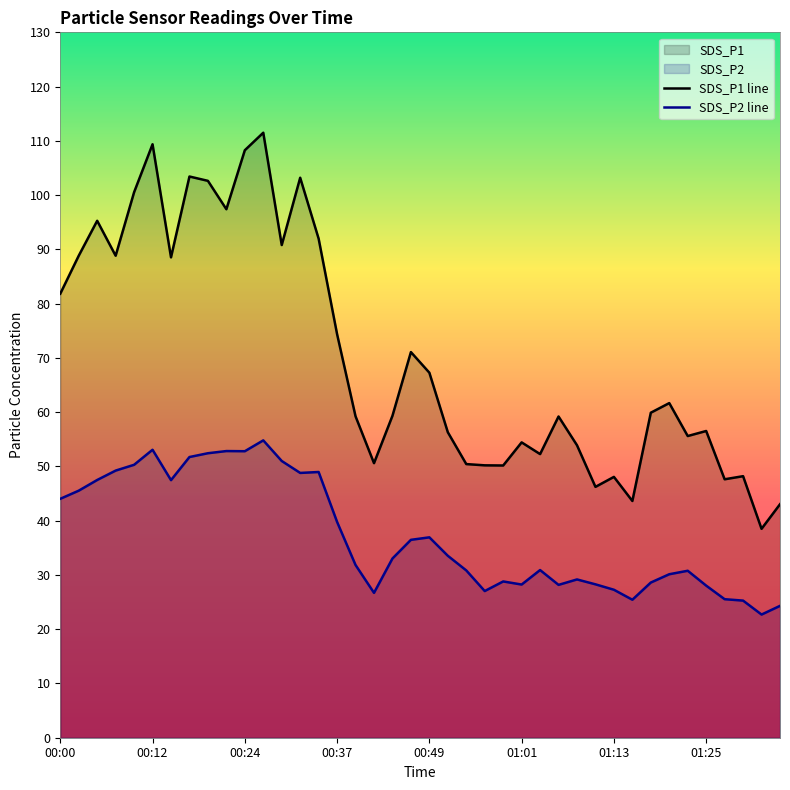

What is the label of the 36th point from the left?

01:25